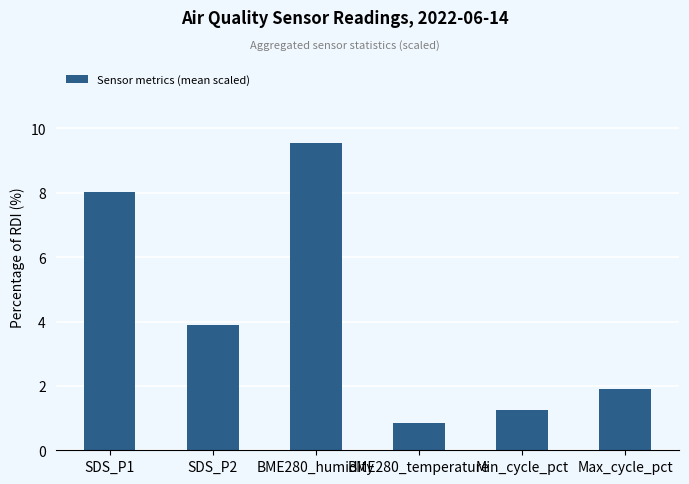

Between BME280_humidity and SDS_P2, which is larger?

BME280_humidity